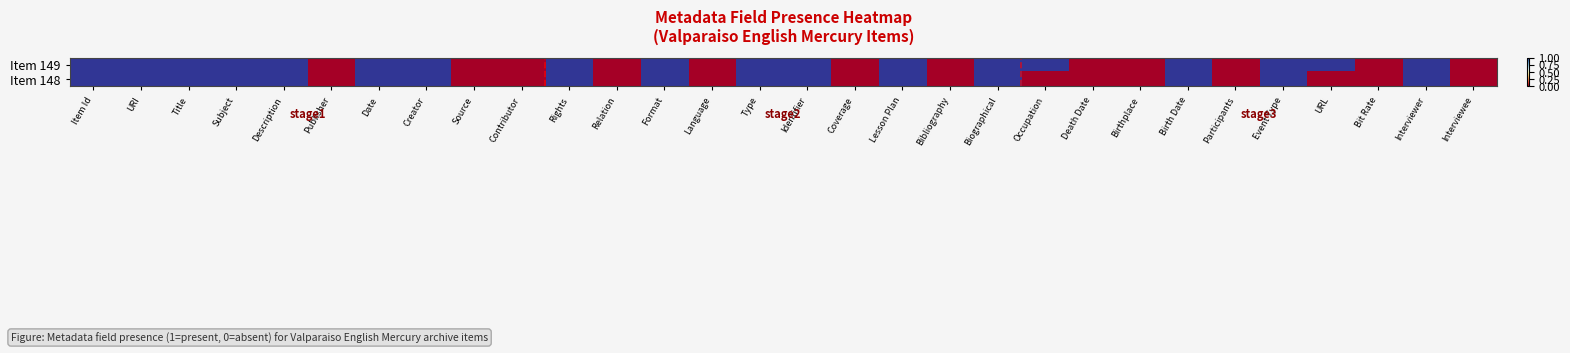

List the series in order of their peak value, lowest first.

Item 149, Item 148